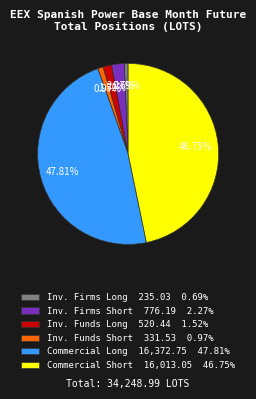

Between Commercial Long 16,372.75 47.81% and Commercial Short 16,013.05 46.75%, which is larger?

Commercial Long 16,372.75 47.81%